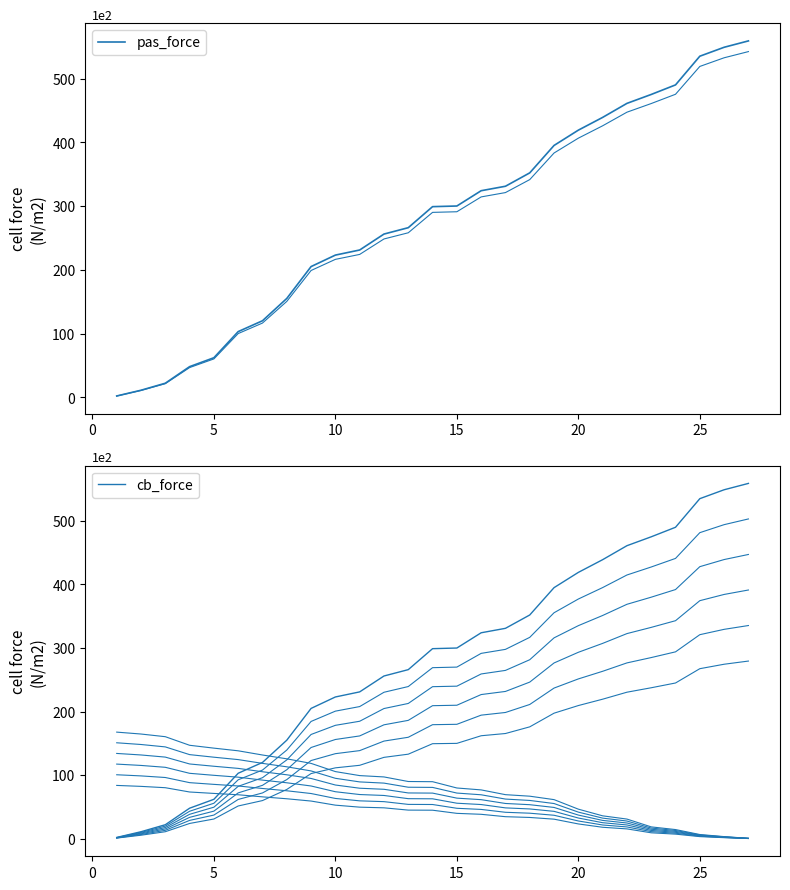

The value of pas_force at 15 is 447. True or false?

False